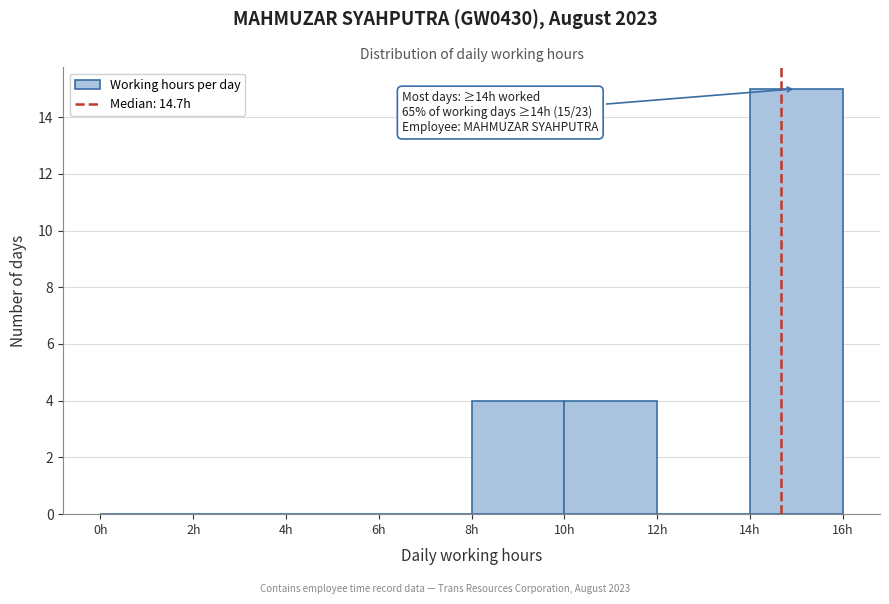

Over which range of the x-axis is the bar tallest?

14 to 16